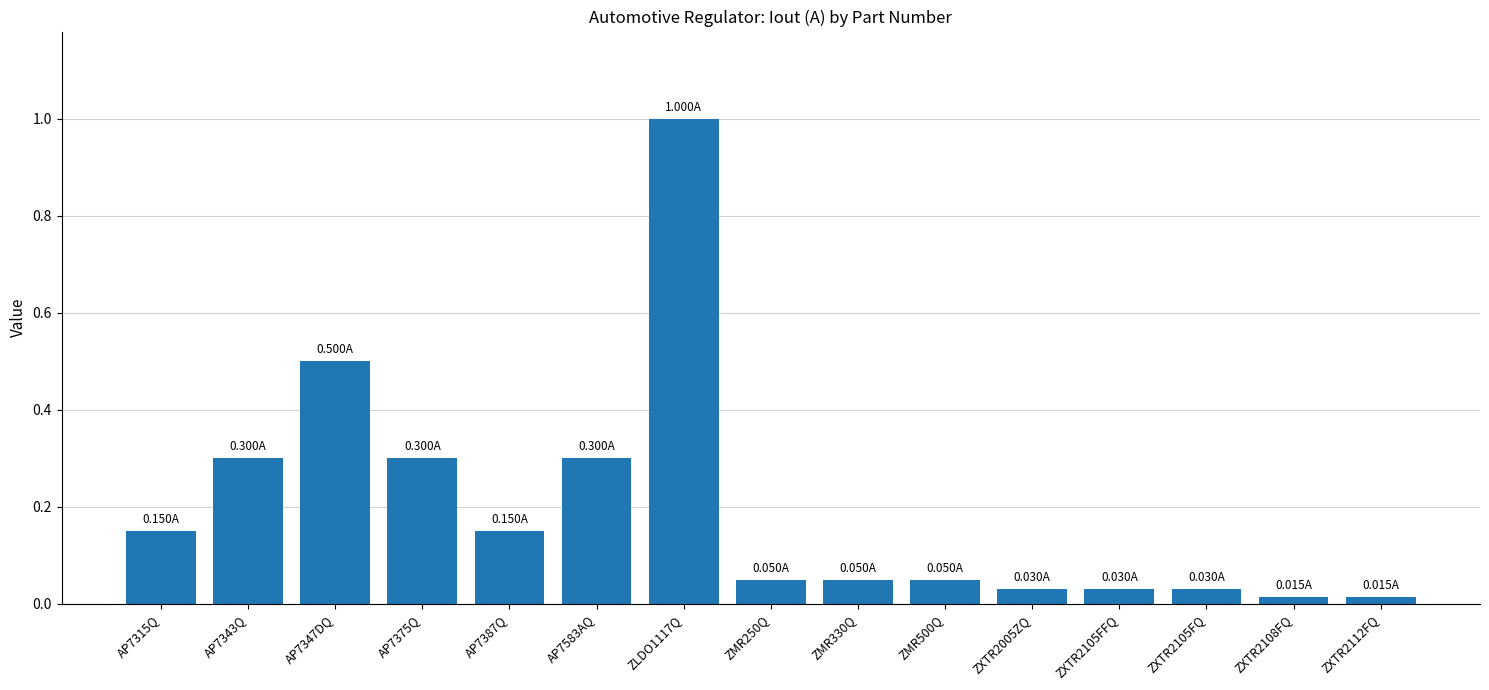

What is the difference between the maximum and minimum values?

1.0